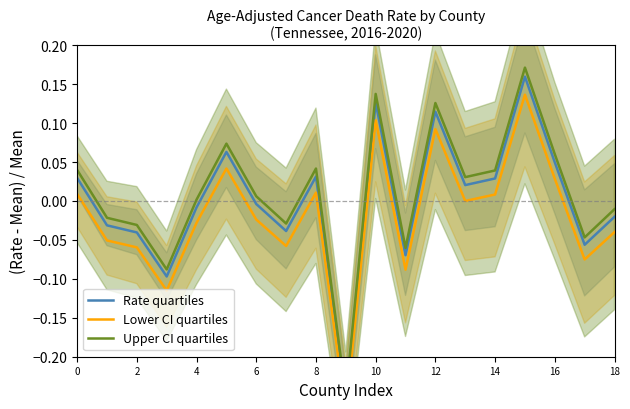

The Lower CI quartiles series shows -0.1 at 2. True or false?

False